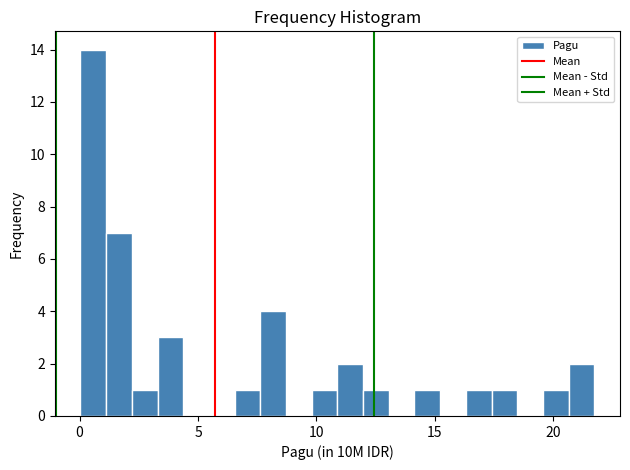

Around what value on the x-axis is the tallest bar? Give the approximate position of its centre, as read against the axis.

0.5